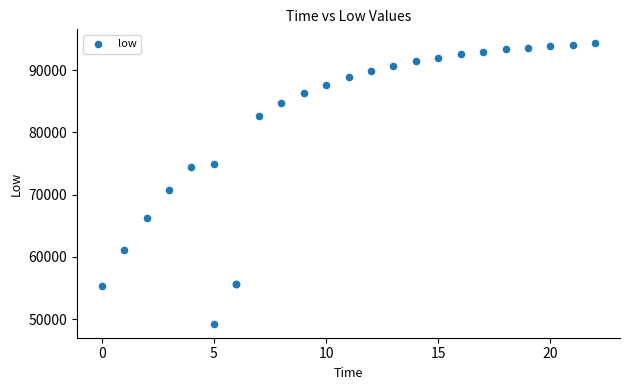

What Y value in the scatter plot is closest to 71783?

70709.3